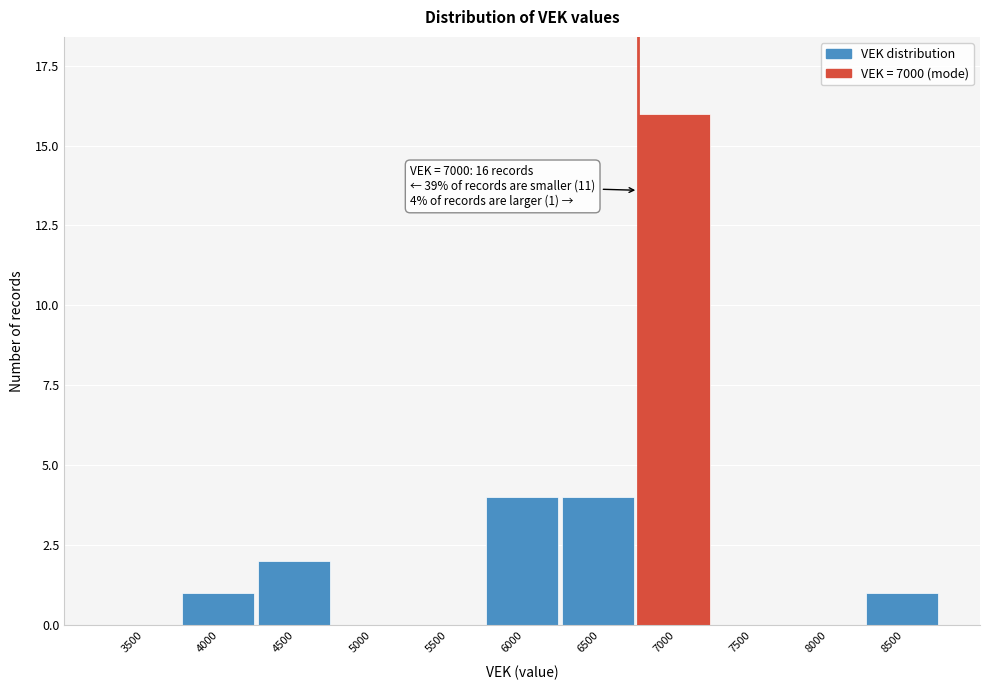

Reading right to left, extract all data points from this chart.

8500=1	8000=0	7500=0	7000=16	6500=4	6000=4	5500=0	5000=0	4500=2	4000=1	3500=0